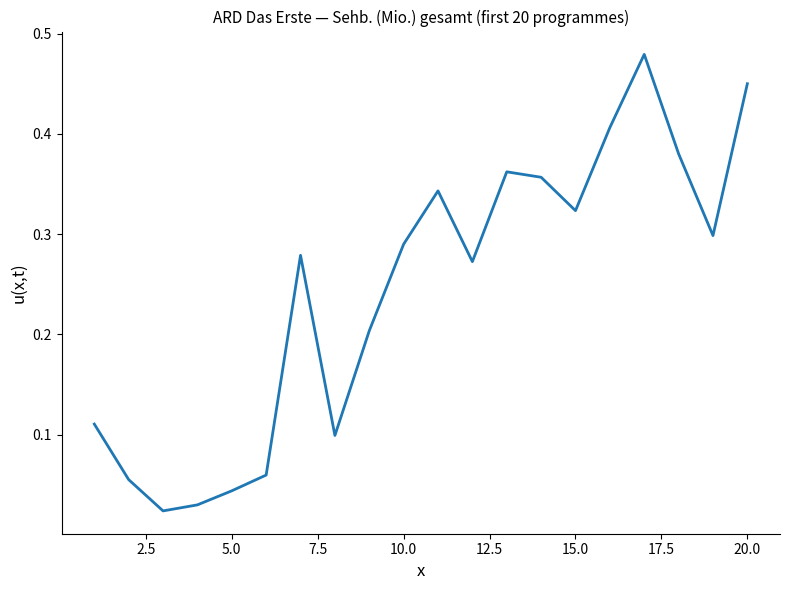

Does the chart have visible grid lines?

No